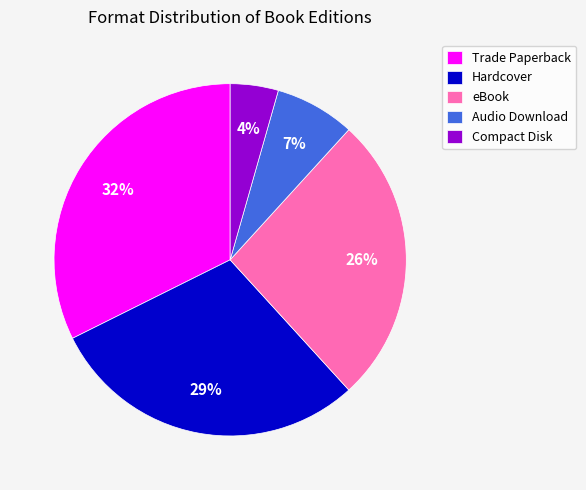

Combined, do eBook and Compact Disk account for over 50%?

No